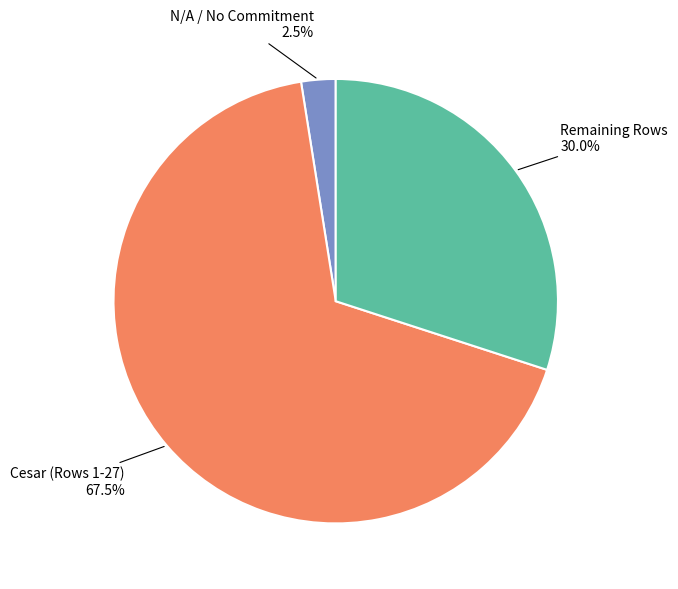

Does any single category account for the majority?

Yes